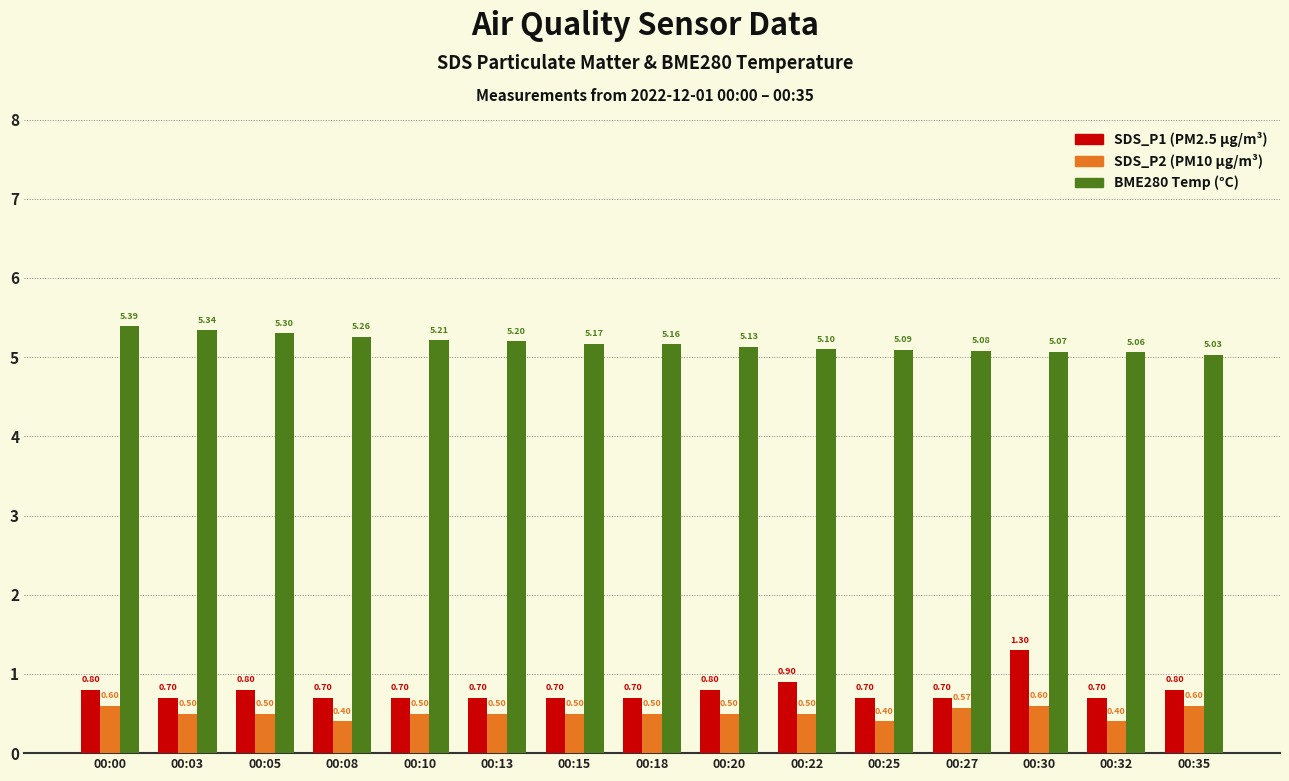

What is the spread (max minus min) of values at 00:30?

4.5